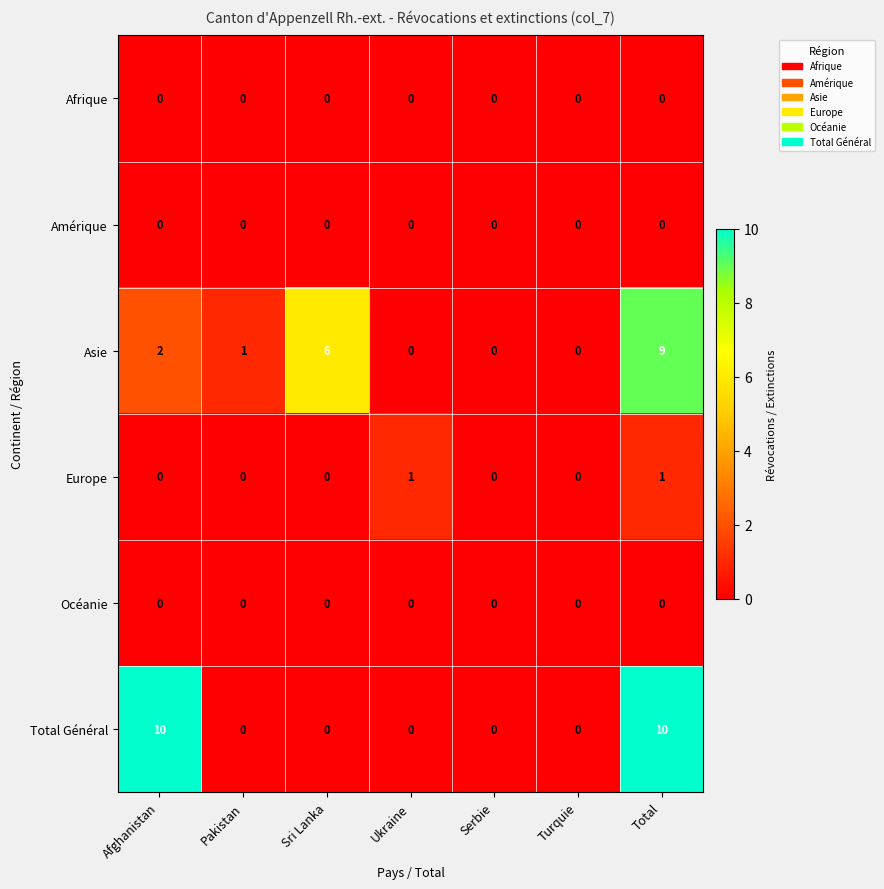

Which series has the widest spread of values?

Total Général